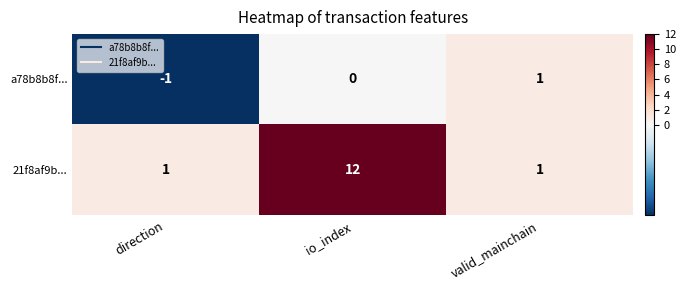

The value of 21f8af9b... at valid_mainchain is 1. True or false?

True